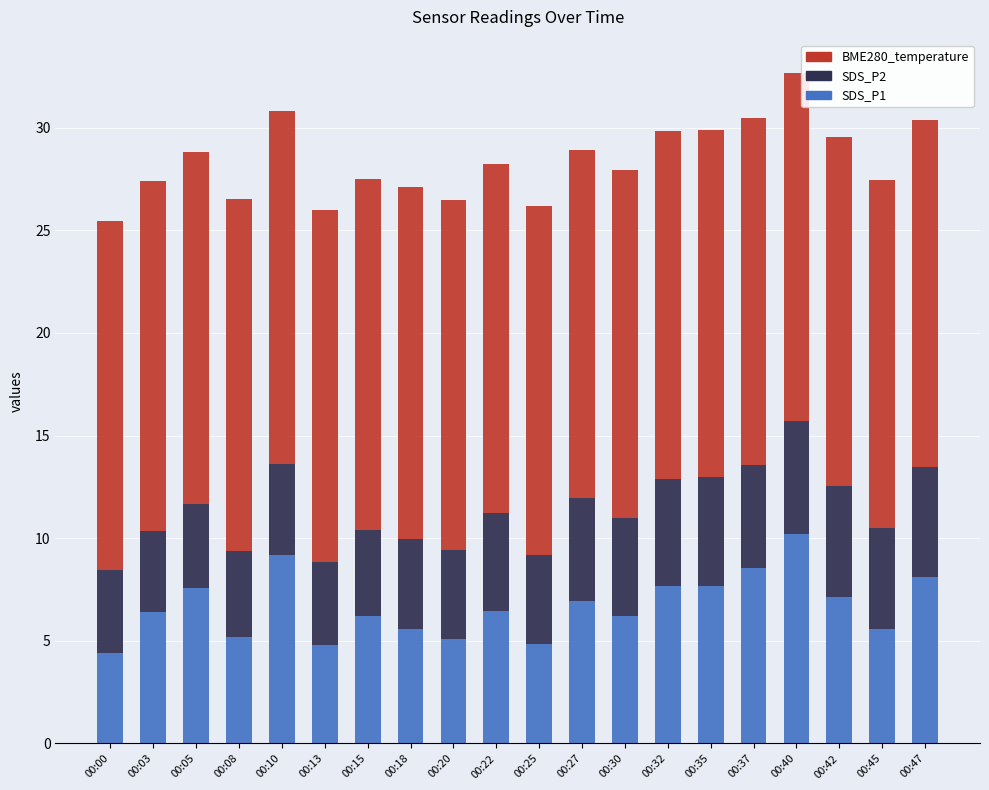

What is the highest value of the SDS_P1 series?

10.2